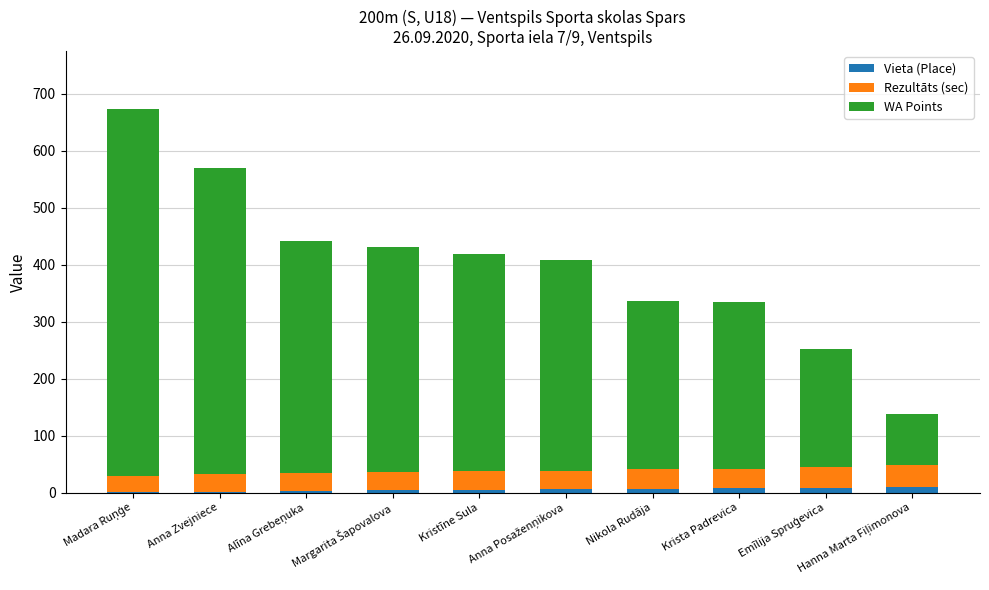

What is the sum of all Vieta (Place) values?

55.0